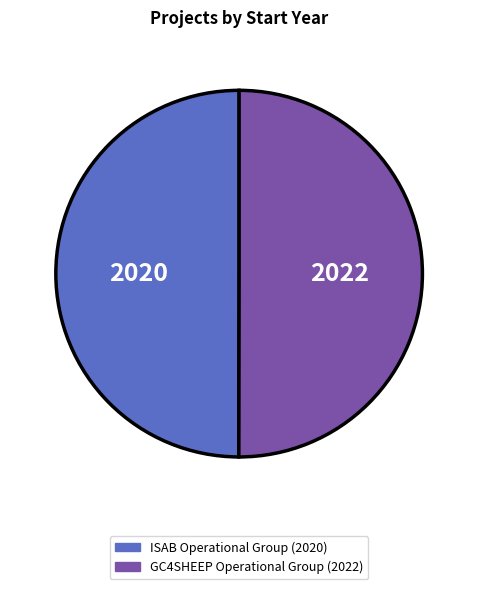

True or false: ISAB Operational Group accounts for 50% of the total.

True